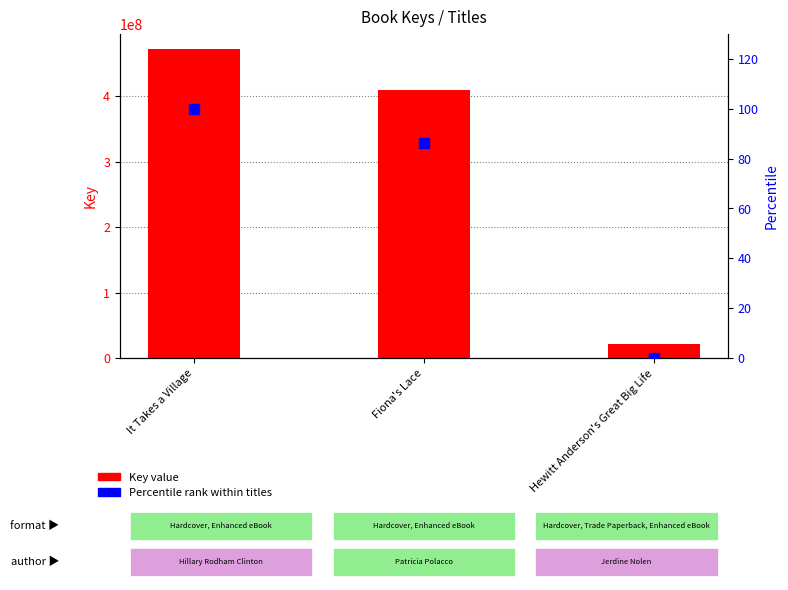

Is the value of Percentile rank at Fiona's Lace greater than the value of Key value at Fiona's Lace?

No